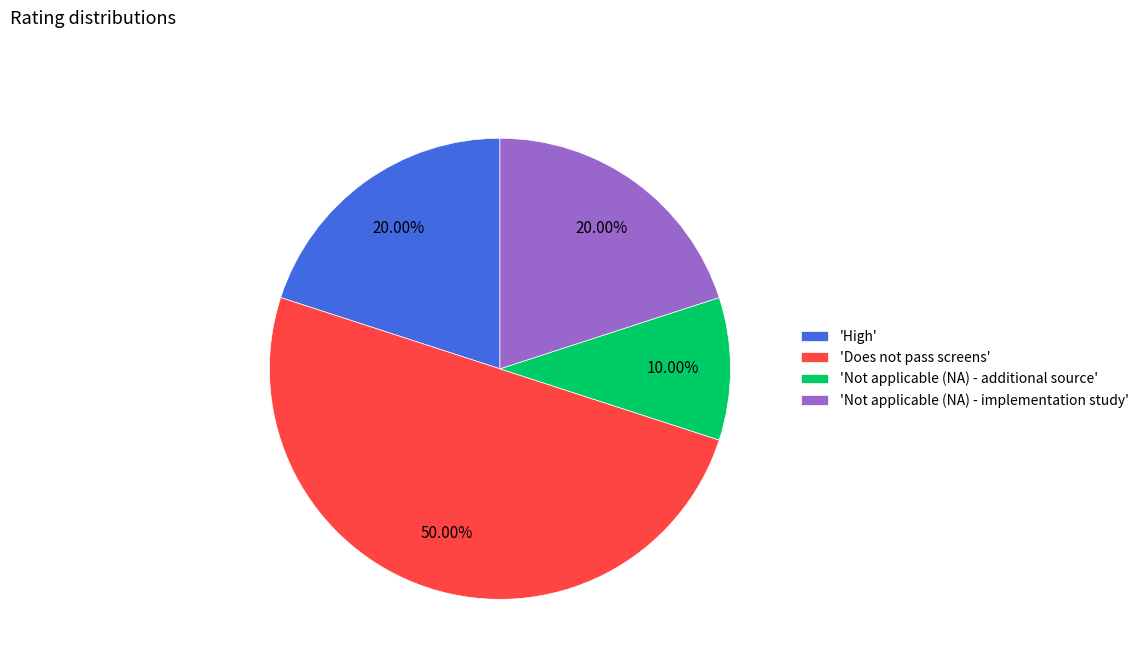

Approximately how many times larger is the value at 'Not applicable (NA) - implementation study' compared to 'High'?

1.0